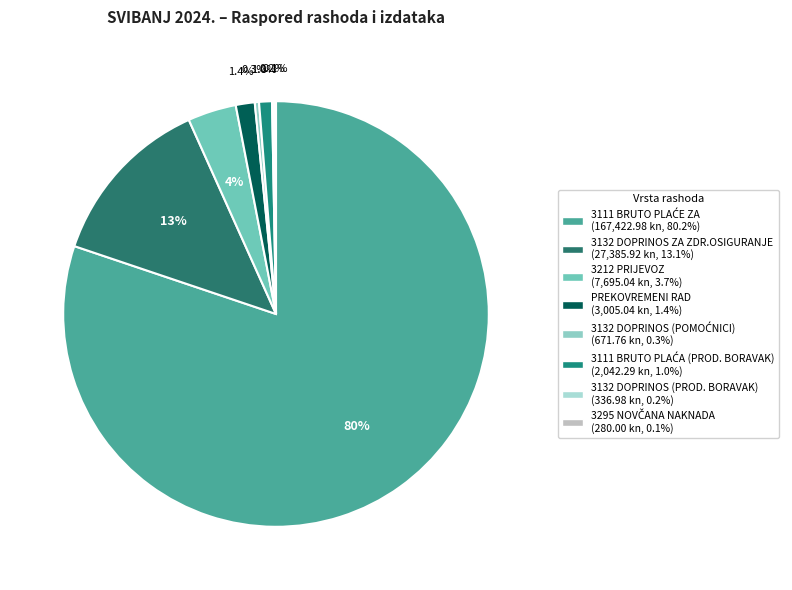

To the nearest percent, what is the average slice percentage?

12%